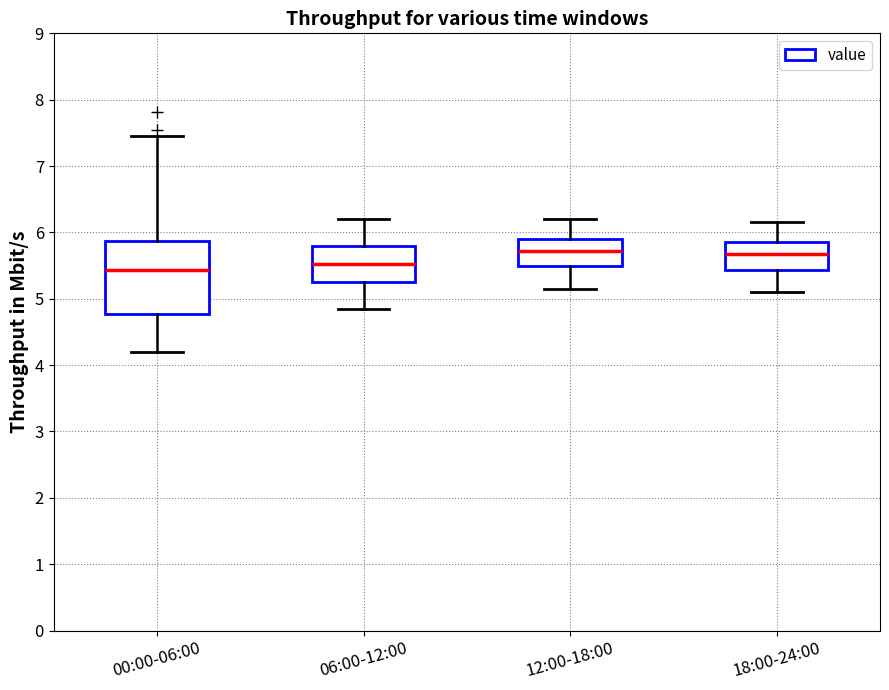

Comparing the boxes themselves (not the whiskers), which one is the tallest?

00:00-06:00